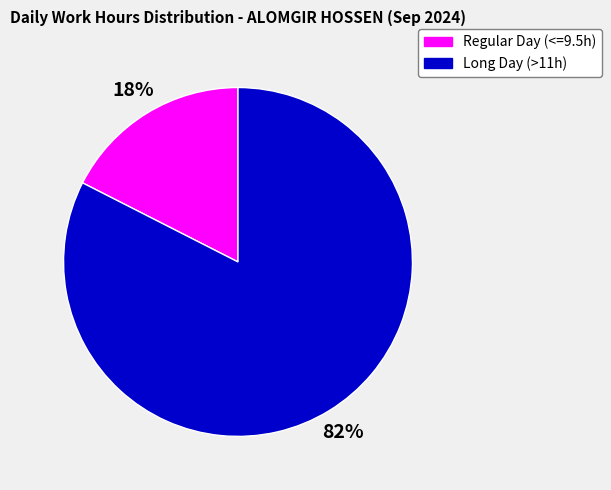

To the nearest percent, what is the average slice percentage?

50%